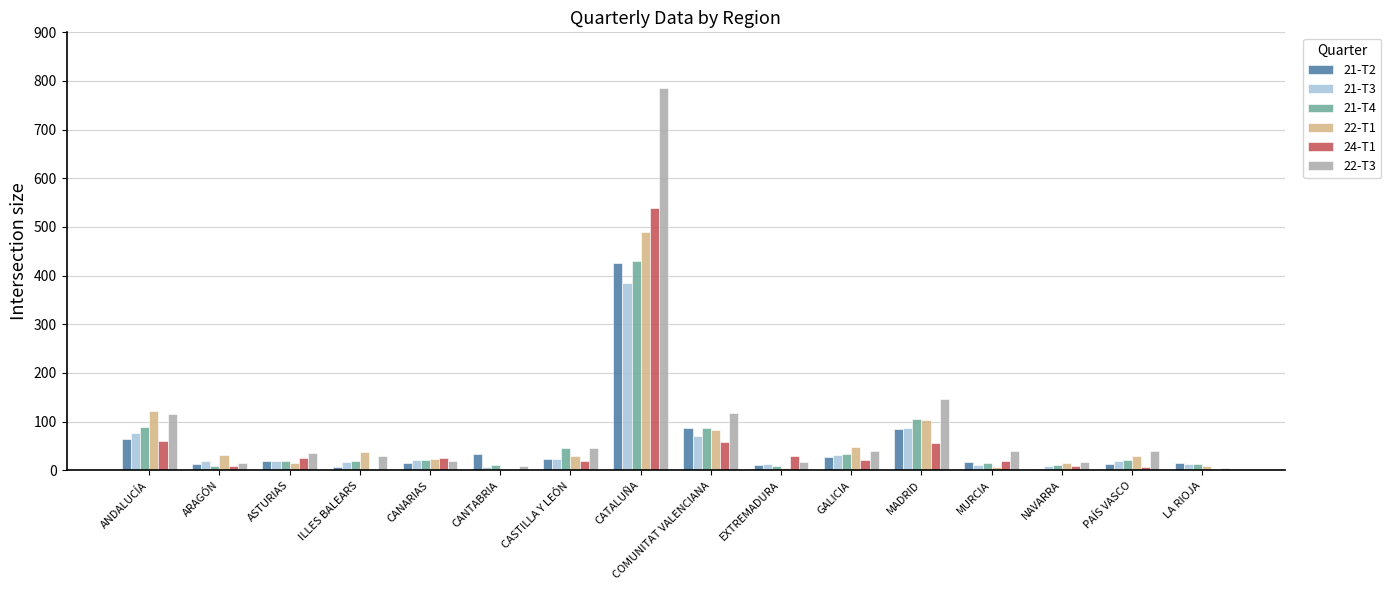

Is it true that 22-T3 equals 39 at GALICIA?

True